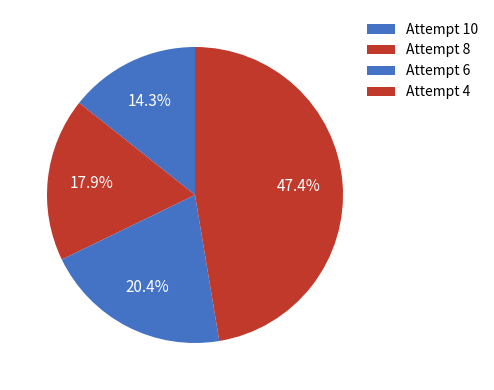

How many segments does this pie chart have?

4